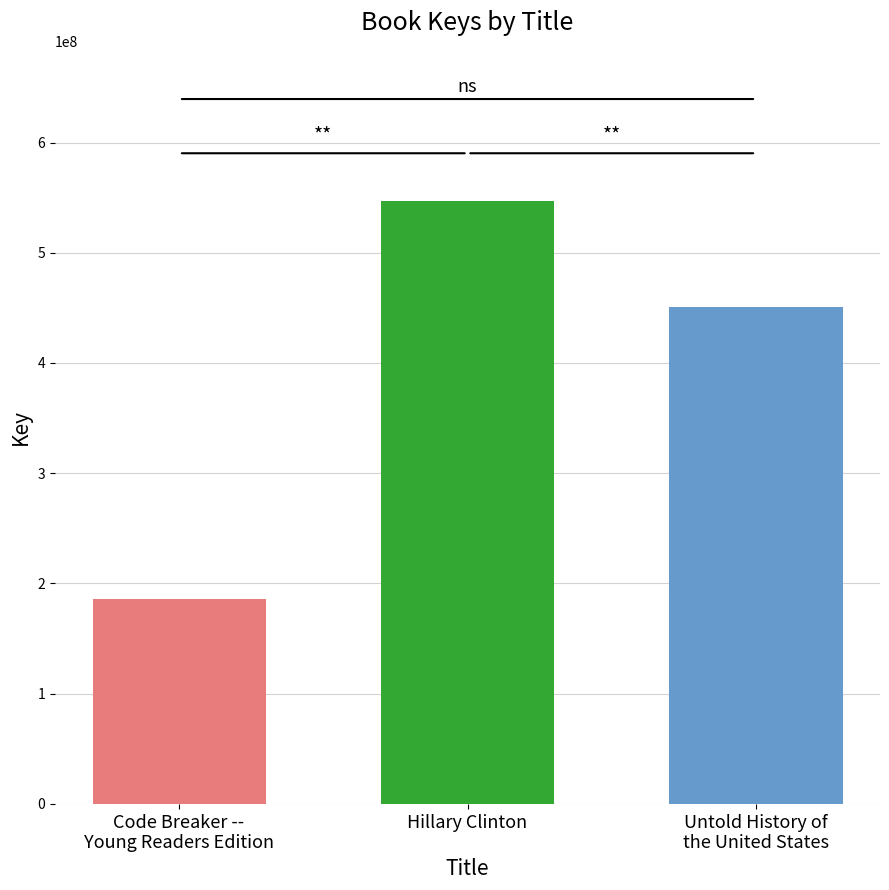

What is the greatest value displayed?

546540569